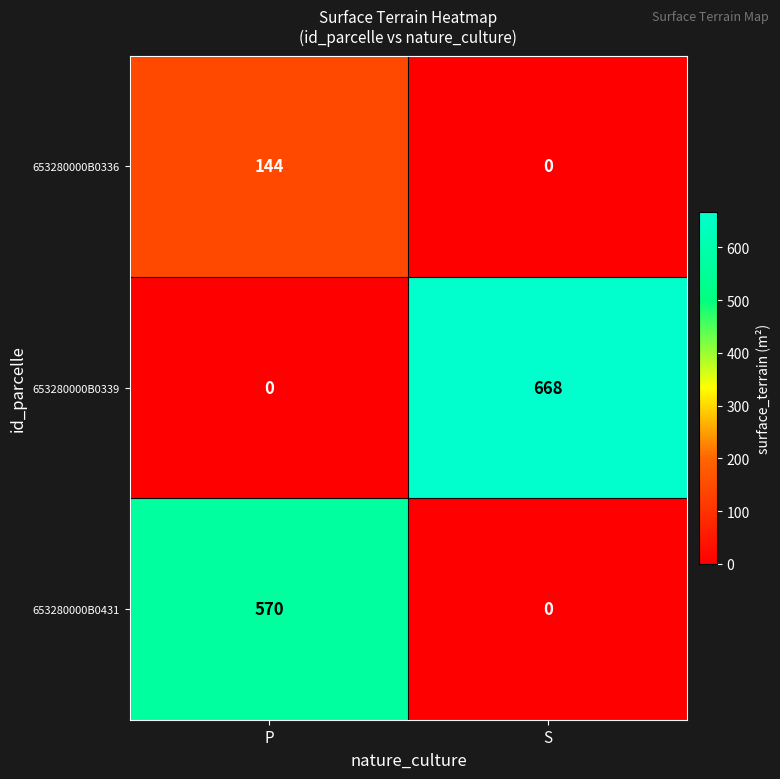

How many categories are shown in the chart?

2